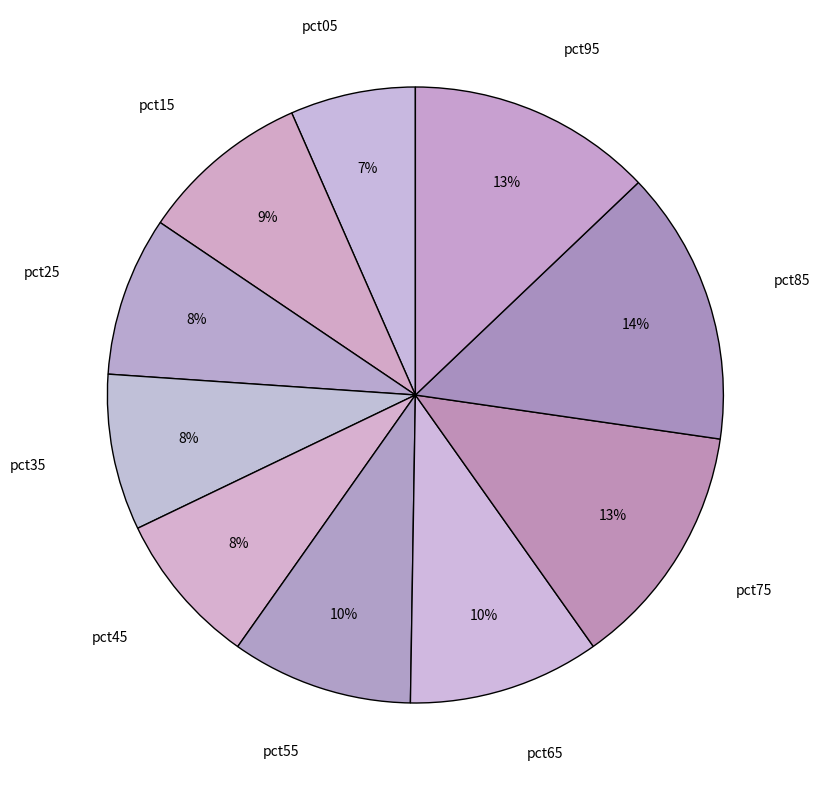

Which category has the smallest portion of the pie?

pct05